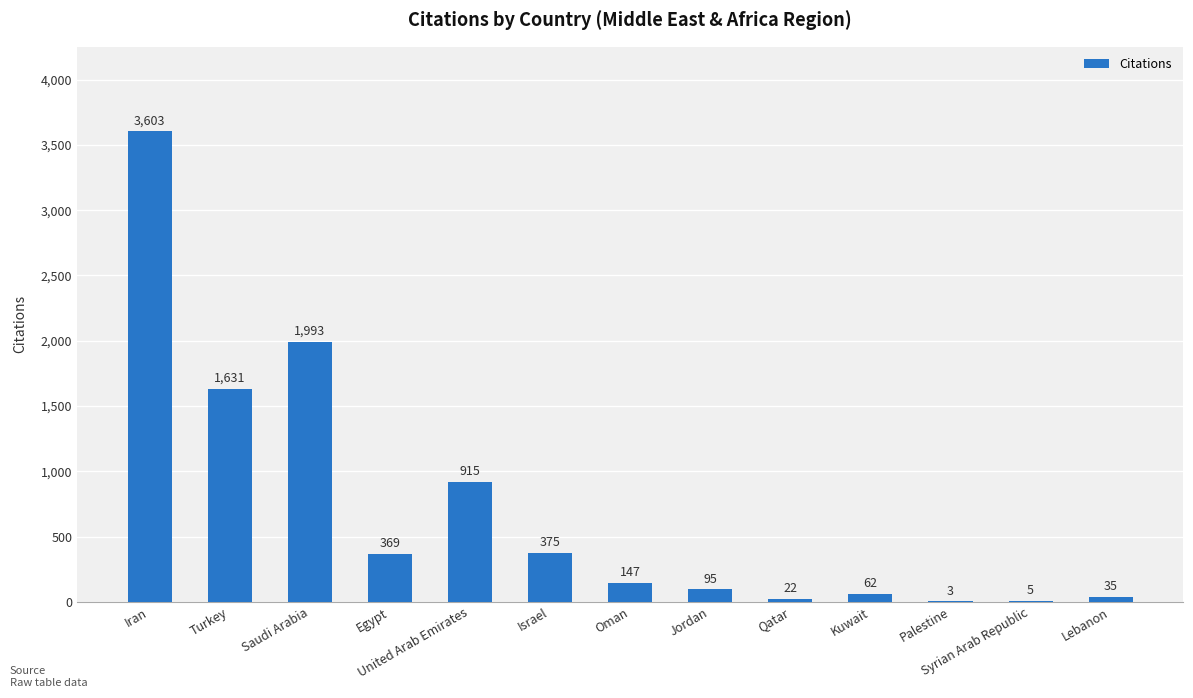

What is the difference between the values at Saudi Arabia and Kuwait?

1931